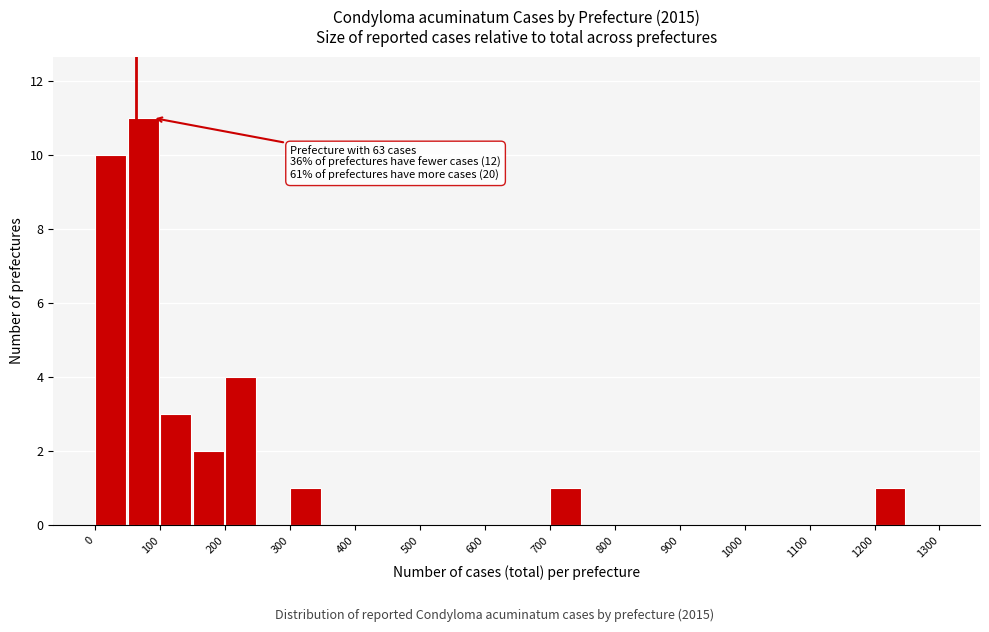

Which range on the x-axis has the tallest bar?

50 to 100